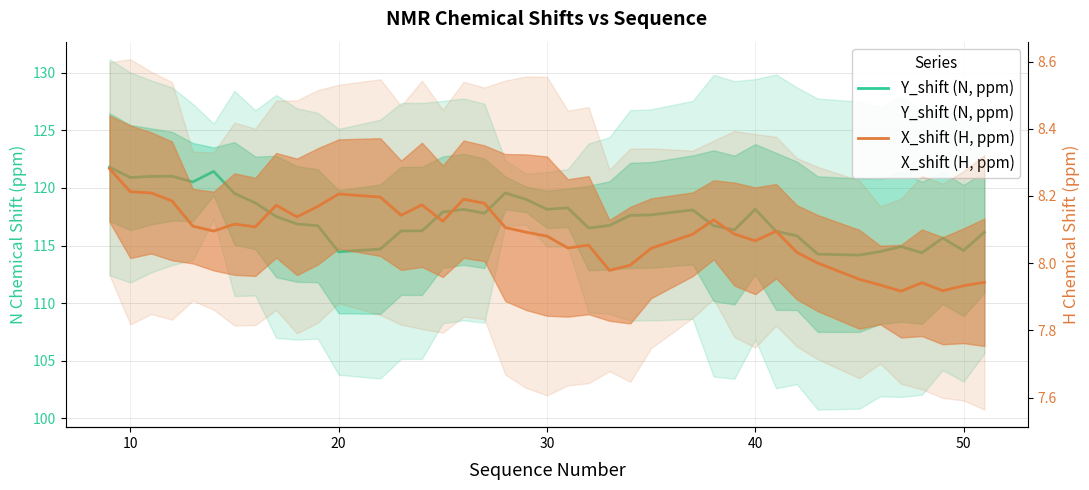

True or false: Y_shift (N, ppm) and X_shift (H, ppm) cross at least once.

False